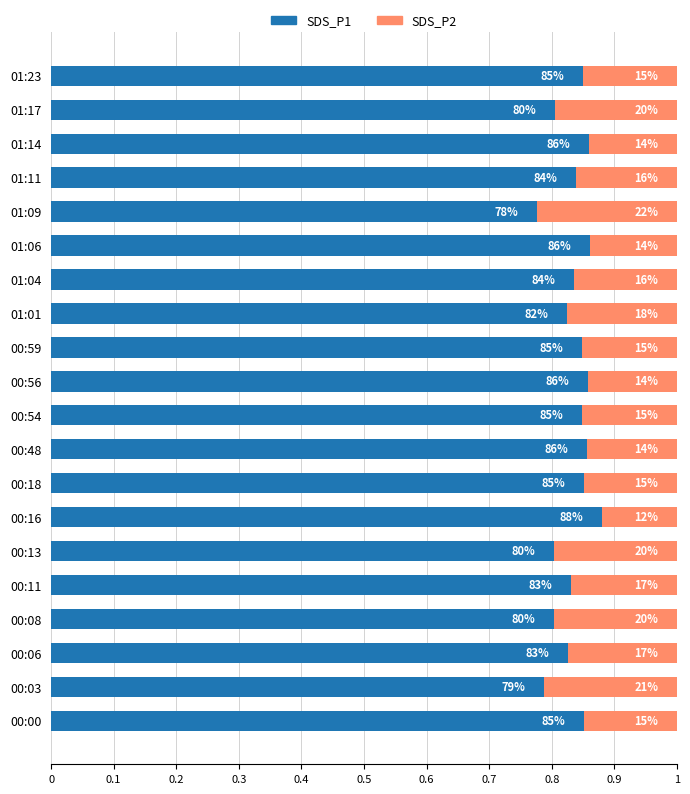

What are all the series names shown in the legend?

SDS_P1, SDS_P2